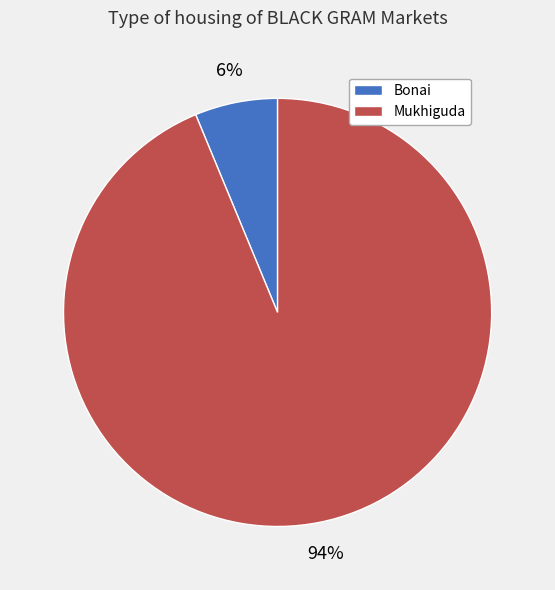

How many segments does this pie chart have?

2